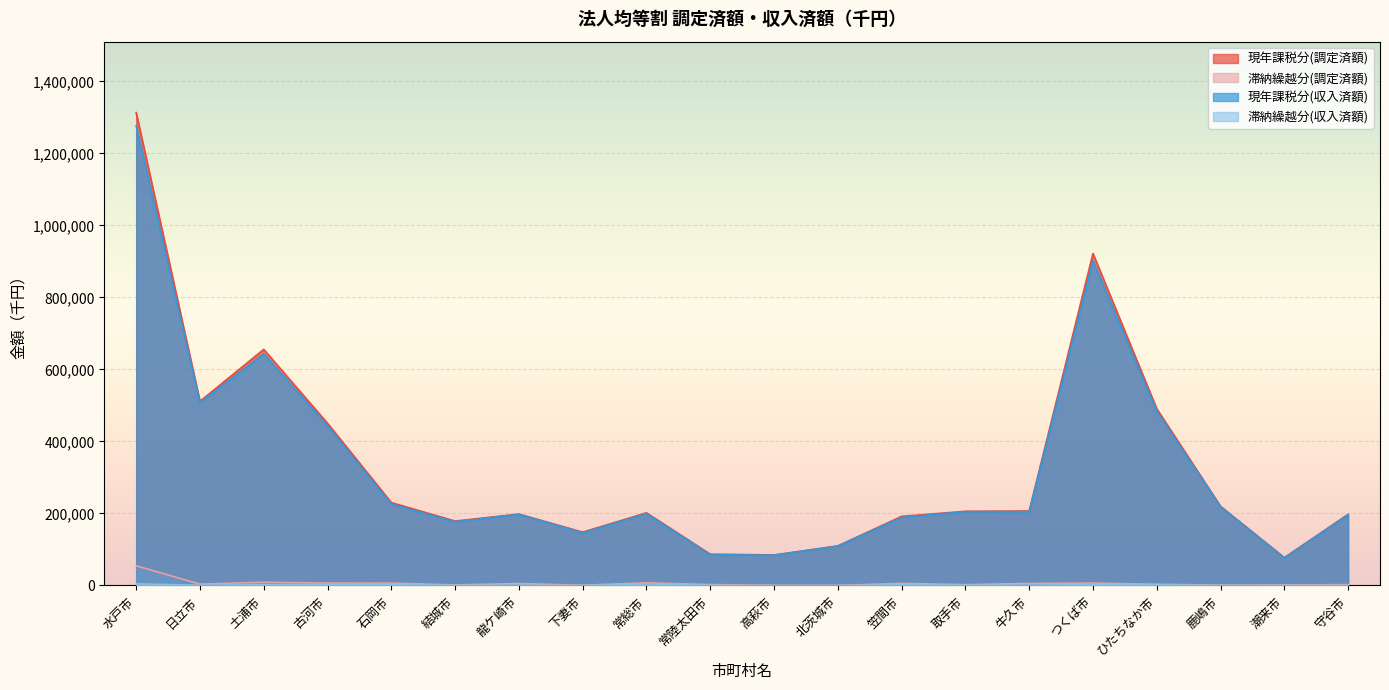

At 笠間市, list the series in order from largest to smallest.

現年課税分(調定済額), 現年課税分(収入済額), 滞納繰越分(調定済額), 滞納繰越分(収入済額)